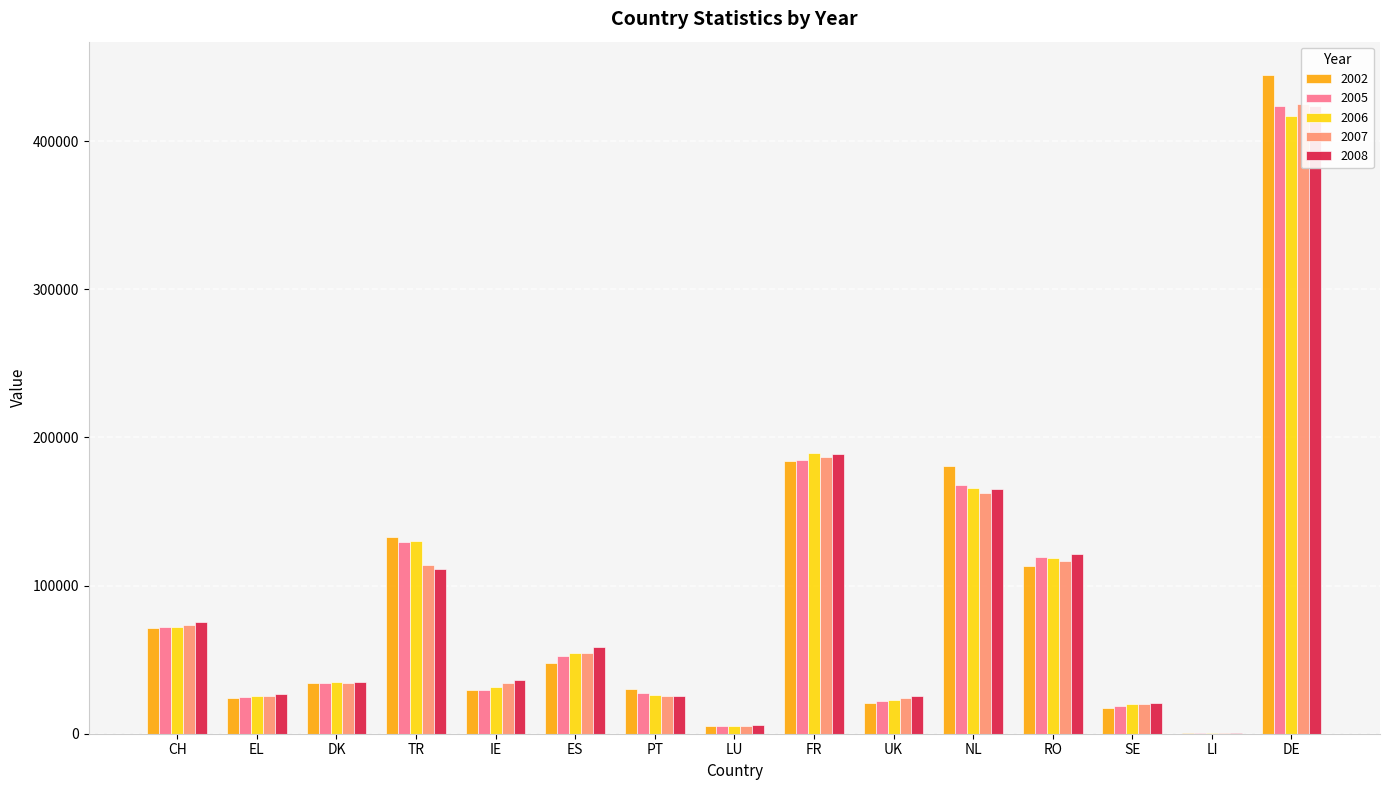

Which series has the largest total across all categories?

2008